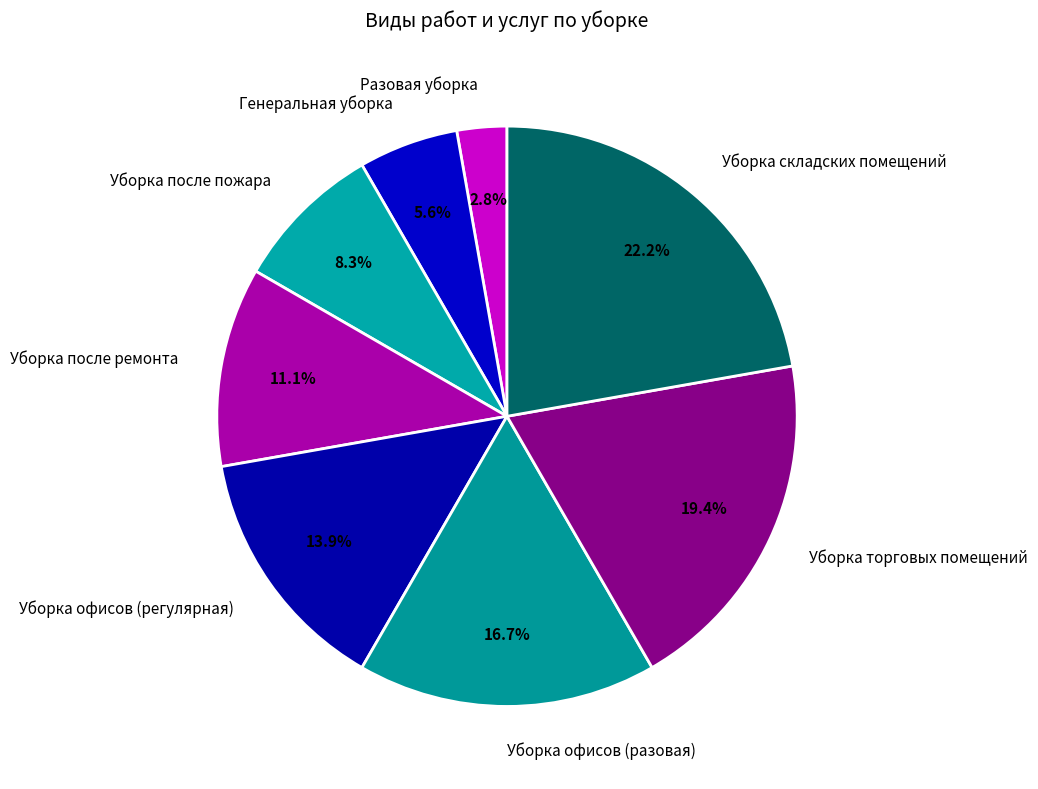

Which has a higher value, Уборка после пожара or Уборка офисов (разовая)?

Уборка офисов (разовая)